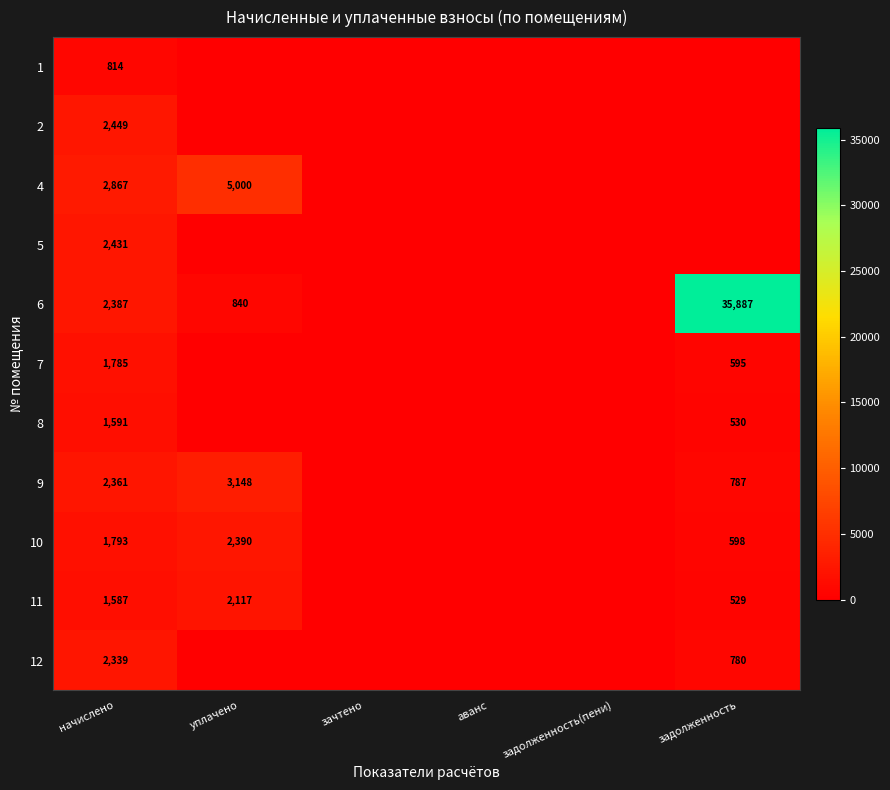

What is the total value across all series at начислено?

22404